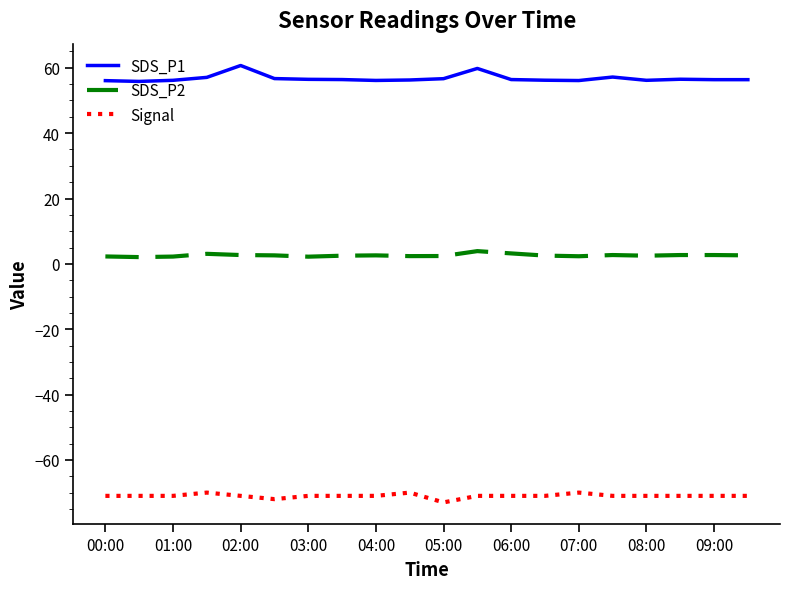

What is the minimum value shown in the chart?

-73.0